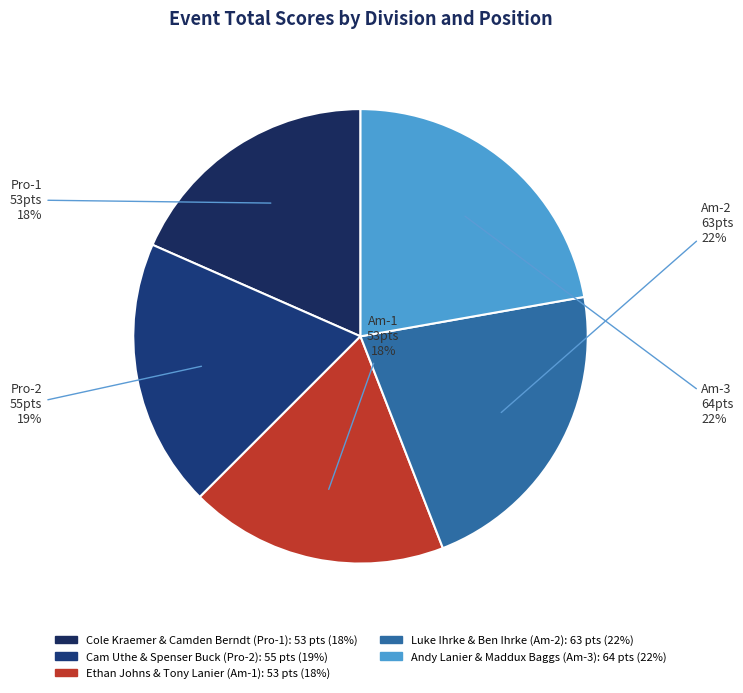

How many segments does this pie chart have?

5